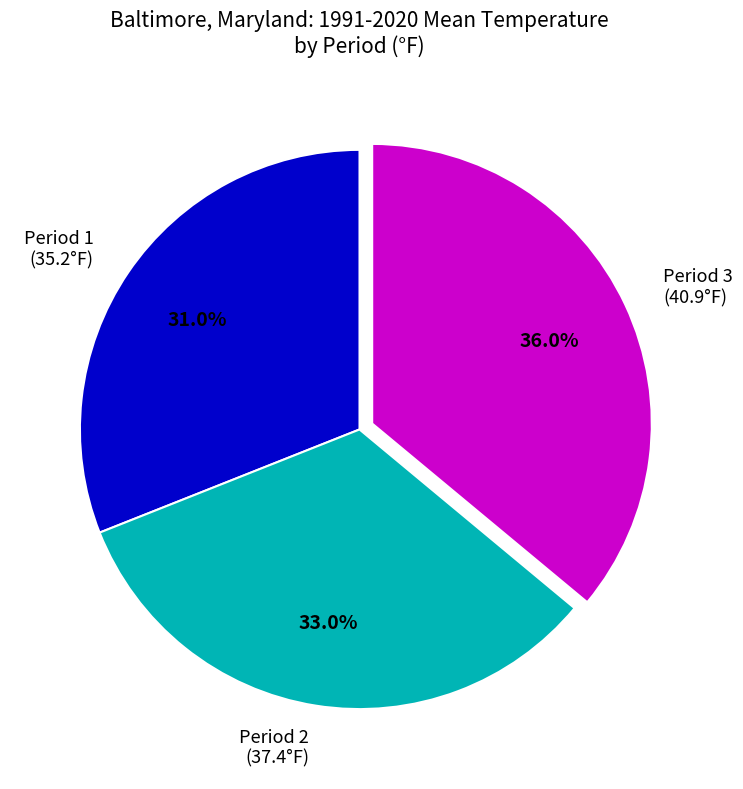

Rank the categories by value from highest to lowest.

Period 3 (40.9°F), Period 2 (37.4°F), Period 1 (35.2°F)